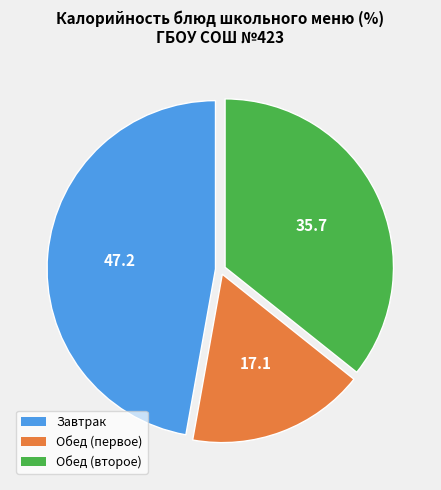

Is there any slice that represents more than half of the pie?

No